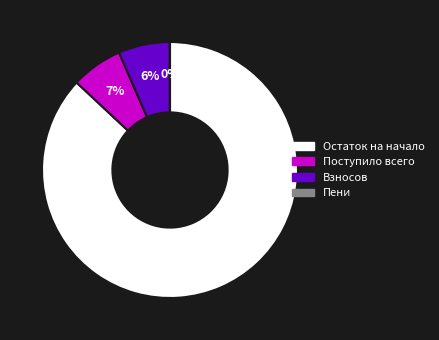

To the nearest percent, what portion does Остаток на начало represent?

87%